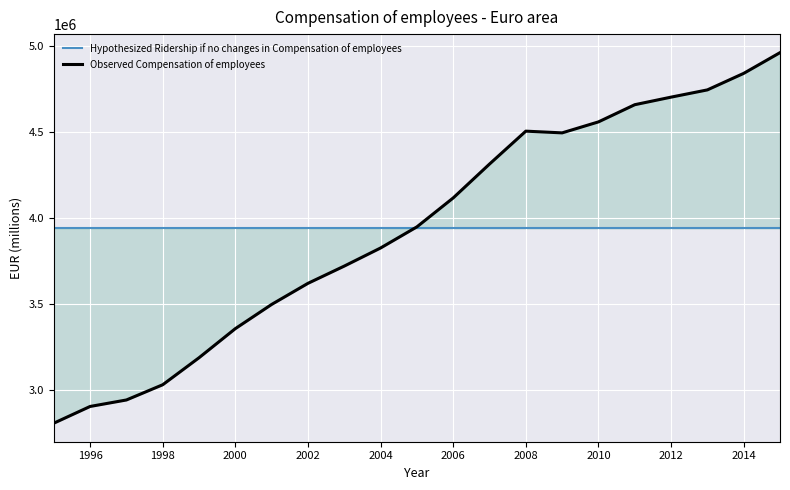

What is the sum of all Hypothesized Ridership if no changes in Compensation of employees values?

82695257.4